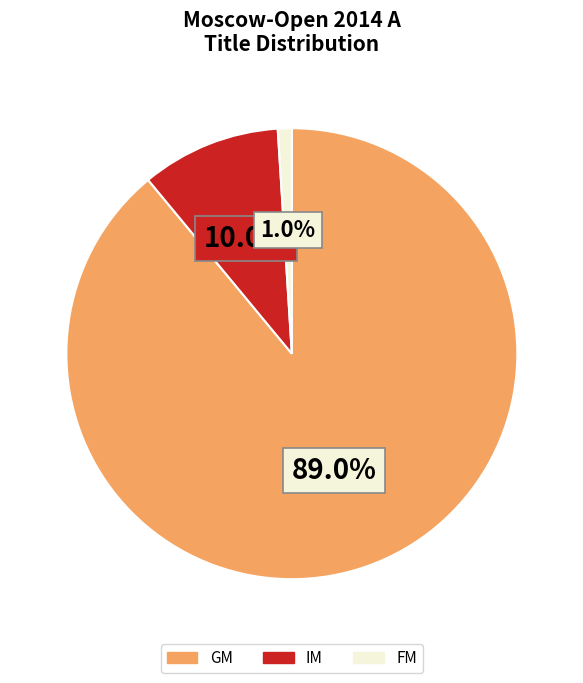

Does IM represent more than half of the total?

No